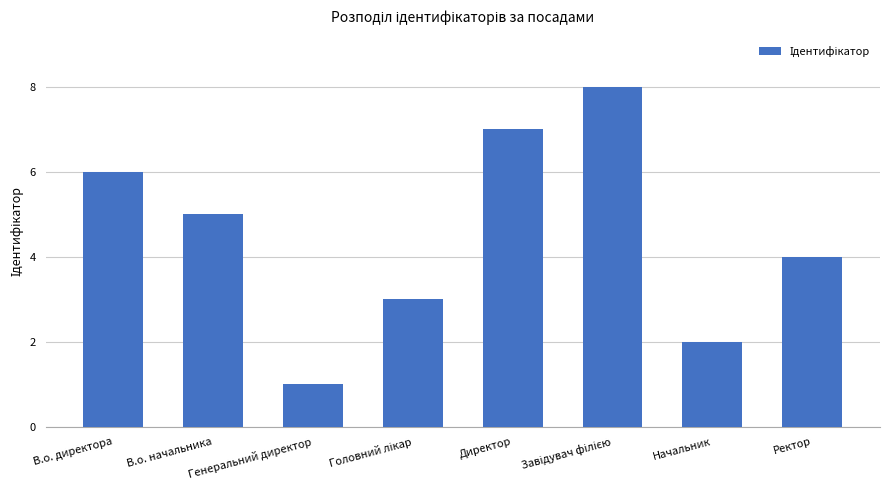

Where is the data nearest to the value 4?

Ректор